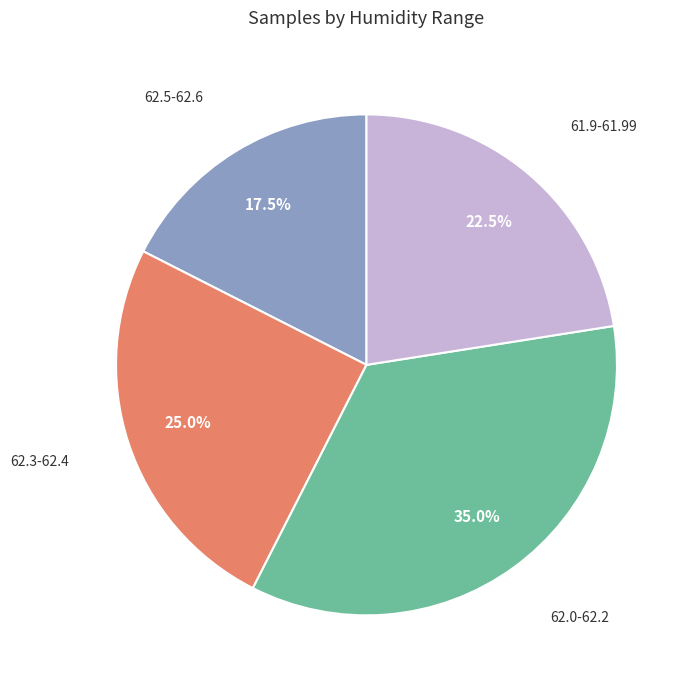

Is there a majority slice in this chart?

No